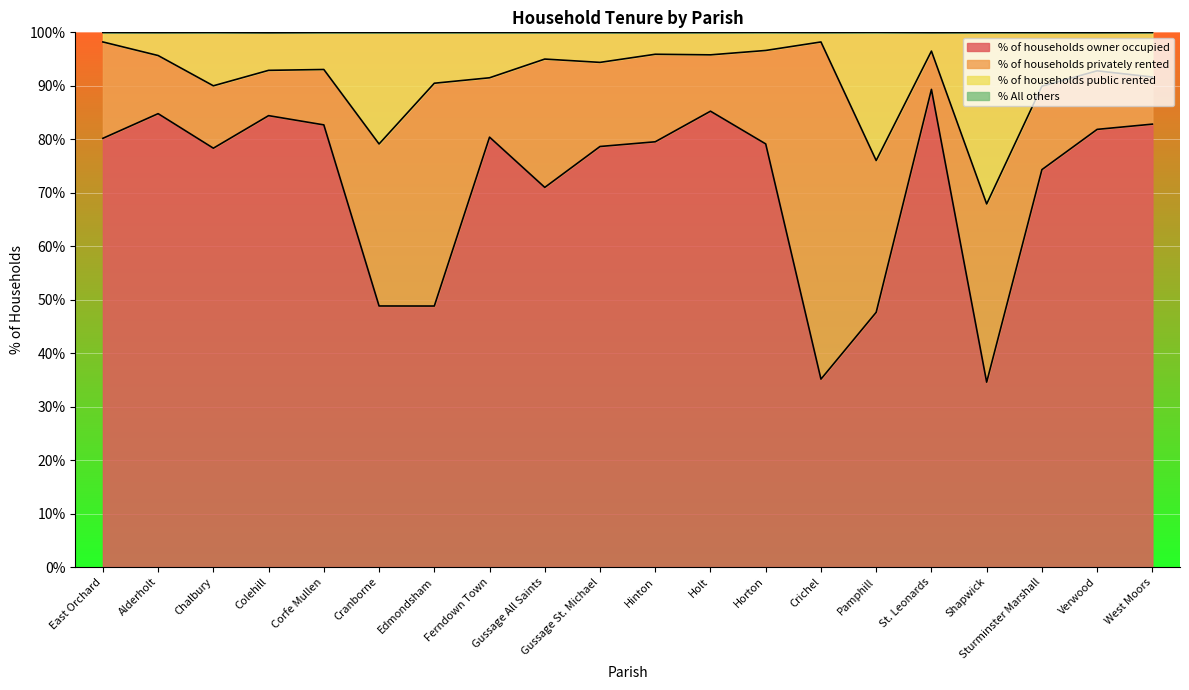

Does the chart display data point markers on the line(s)?

No